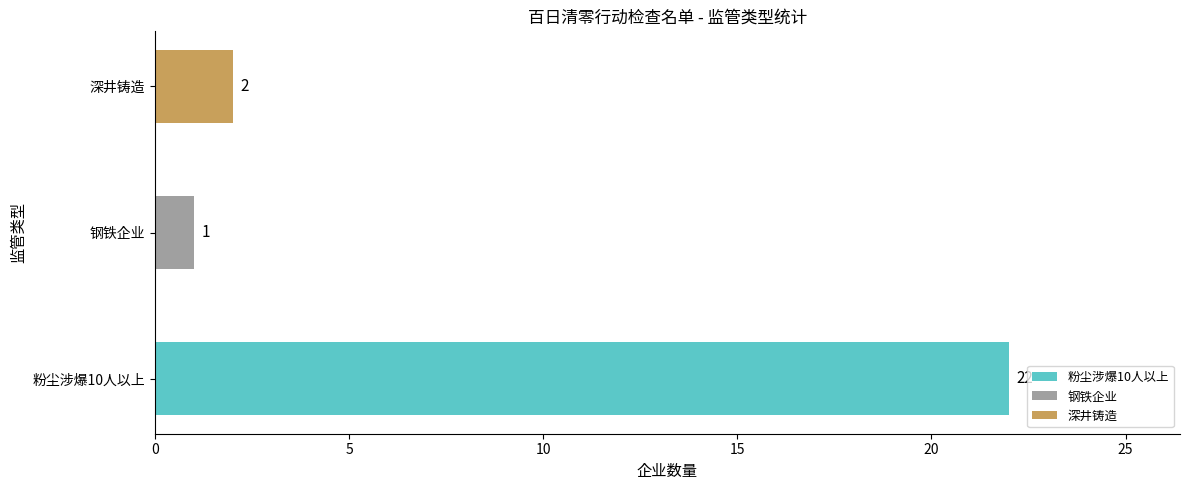

Is it true that the value at 粉尘涉爆10人以上 is 22?

True